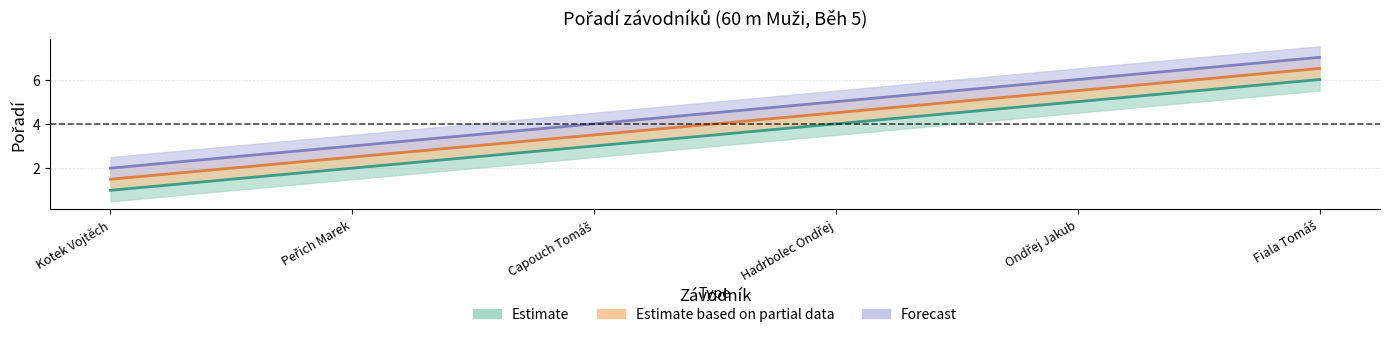

Rank the series at Capouch Tomáš from lowest to highest value.

Estimate, Estimate based on partial data, Forecast